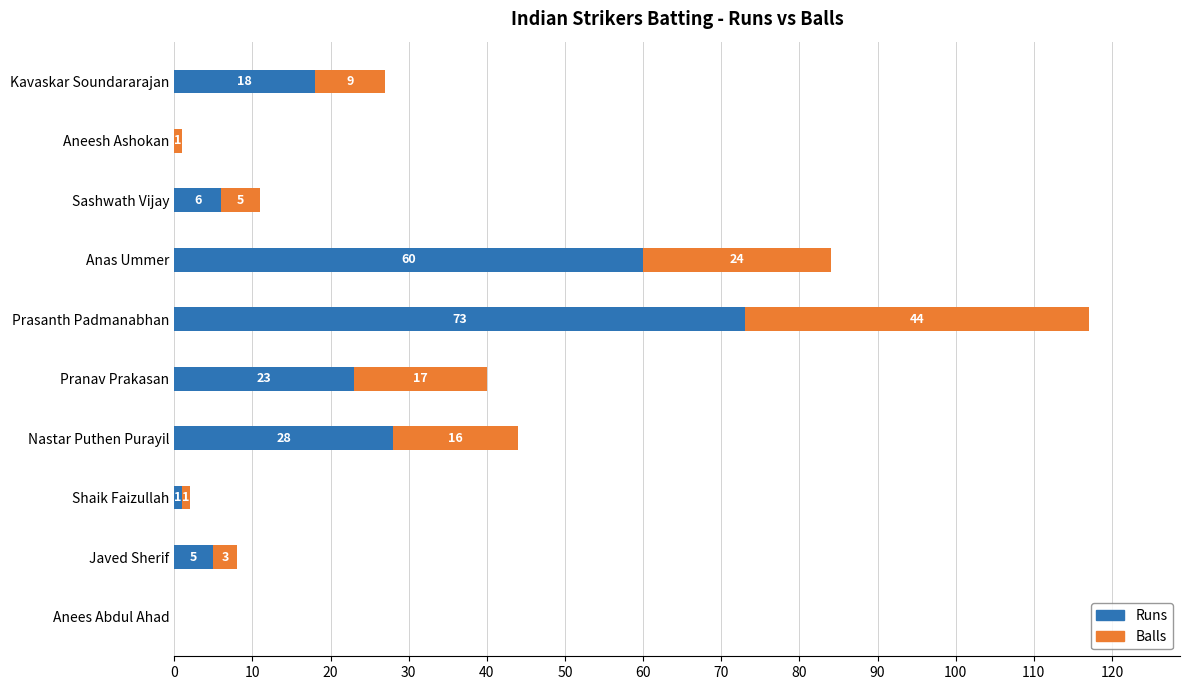

What is the sum of all Runs values?

214